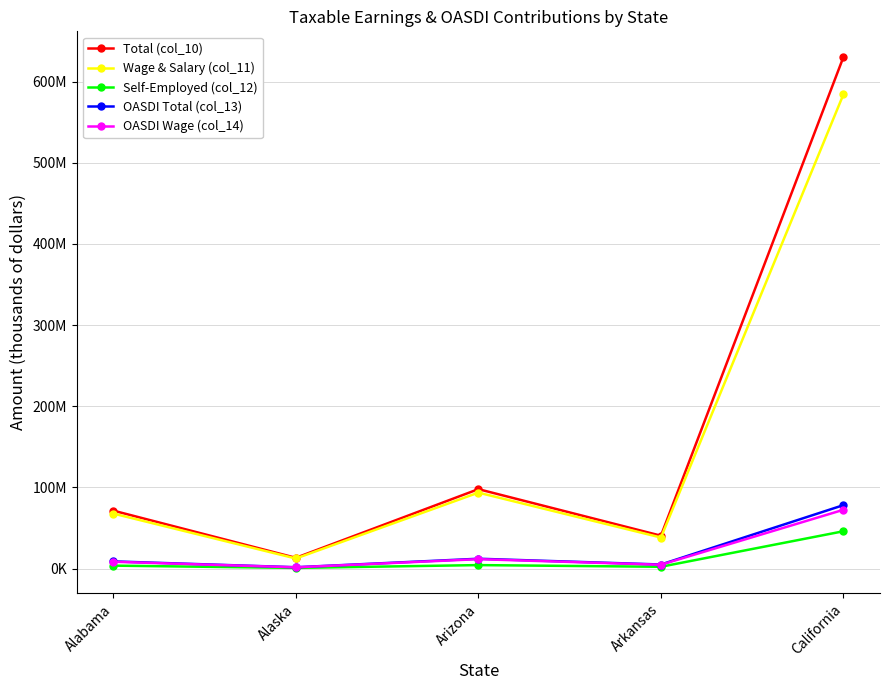

At Alaska, list the series in order from largest to smallest.

Total (col_10), Wage & Salary (col_11), OASDI Total (col_13), OASDI Wage (col_14), Self-Employed (col_12)